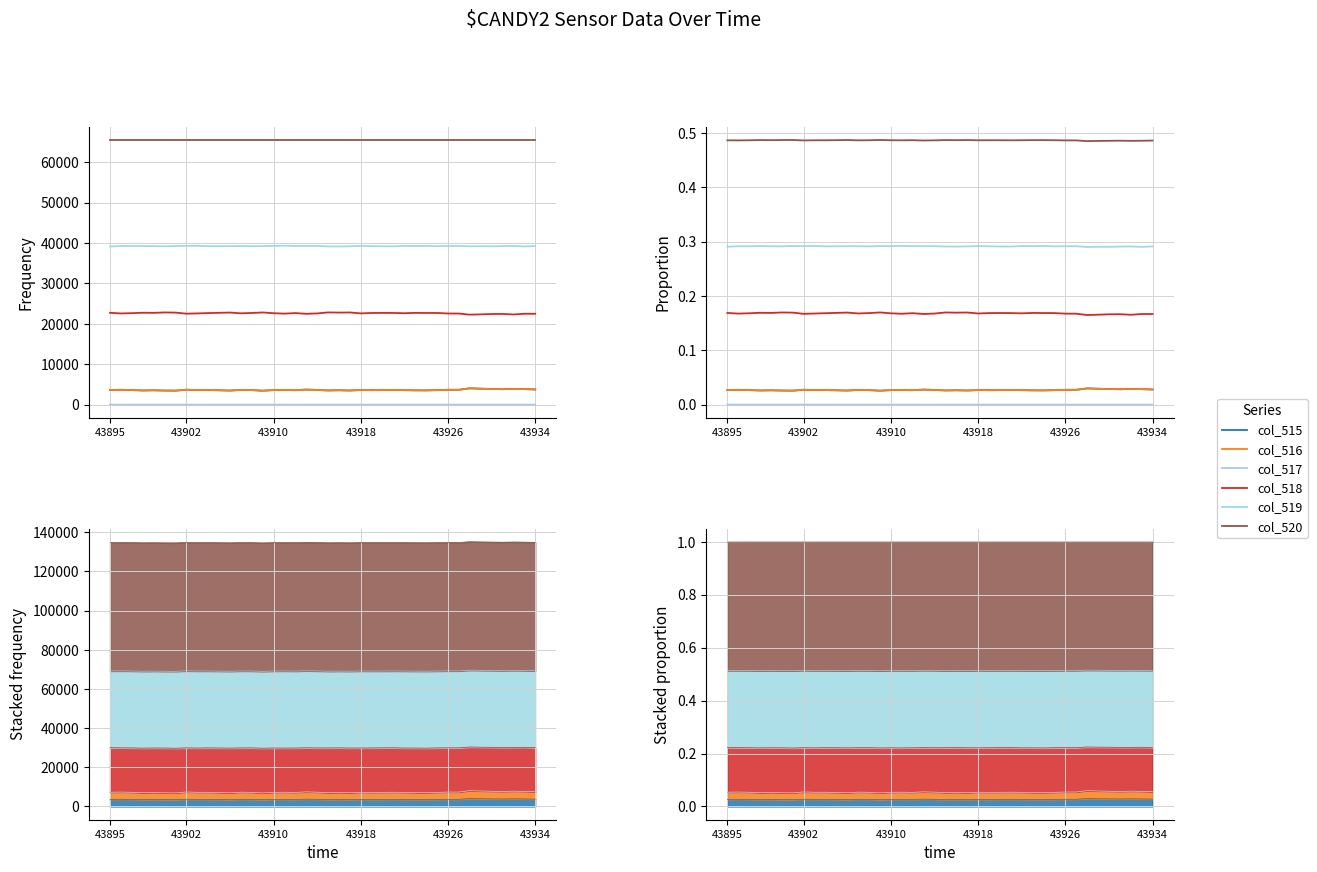

True or false: col_518 has a value of 0.2 at 17.

True